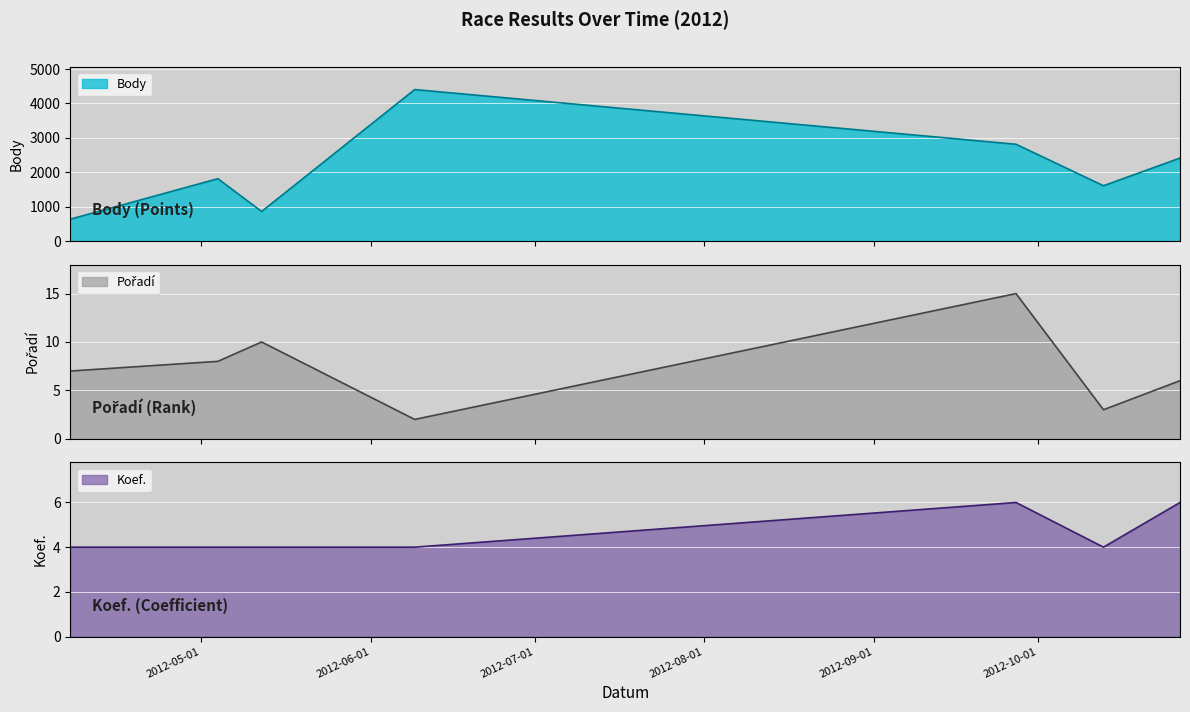

How many interior local valleys does the Koef. series have?

1